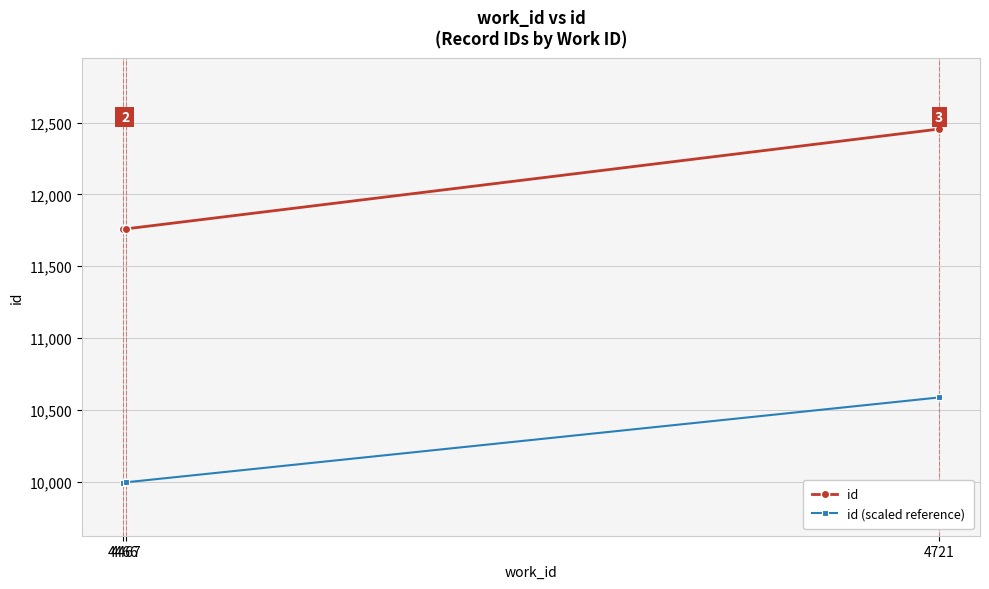

Which series has the widest spread of values?

id